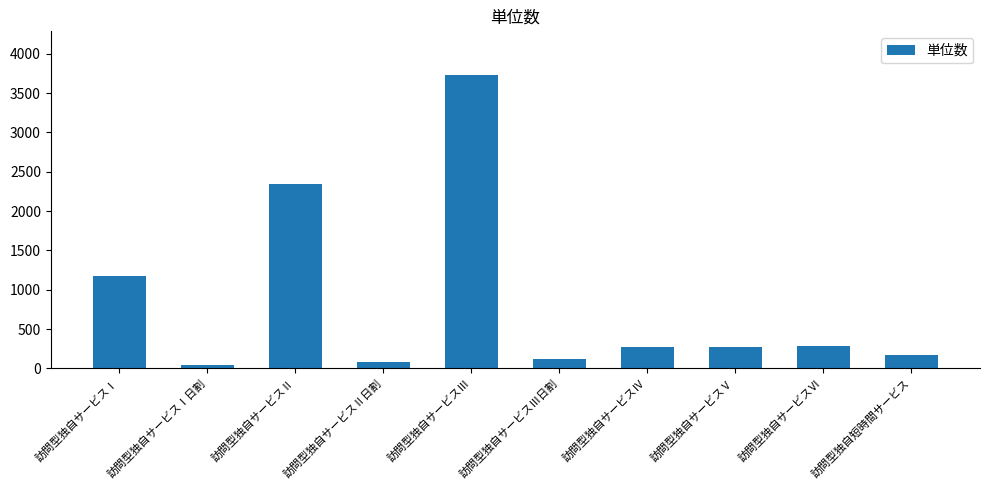

What is the difference between the maximum and minimum values?

3688